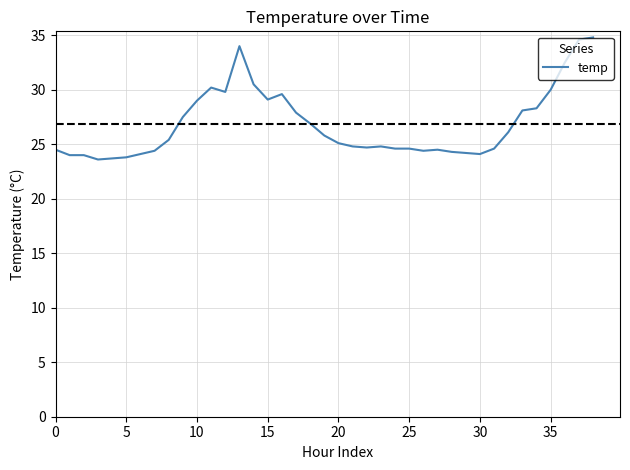

Count the number of data series in this chart.

1